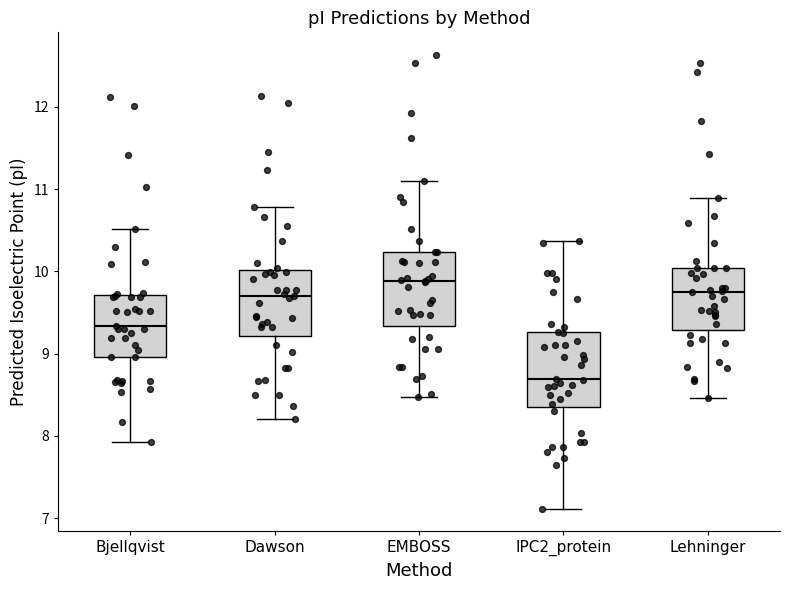

Which box has the highest median line?

EMBOSS